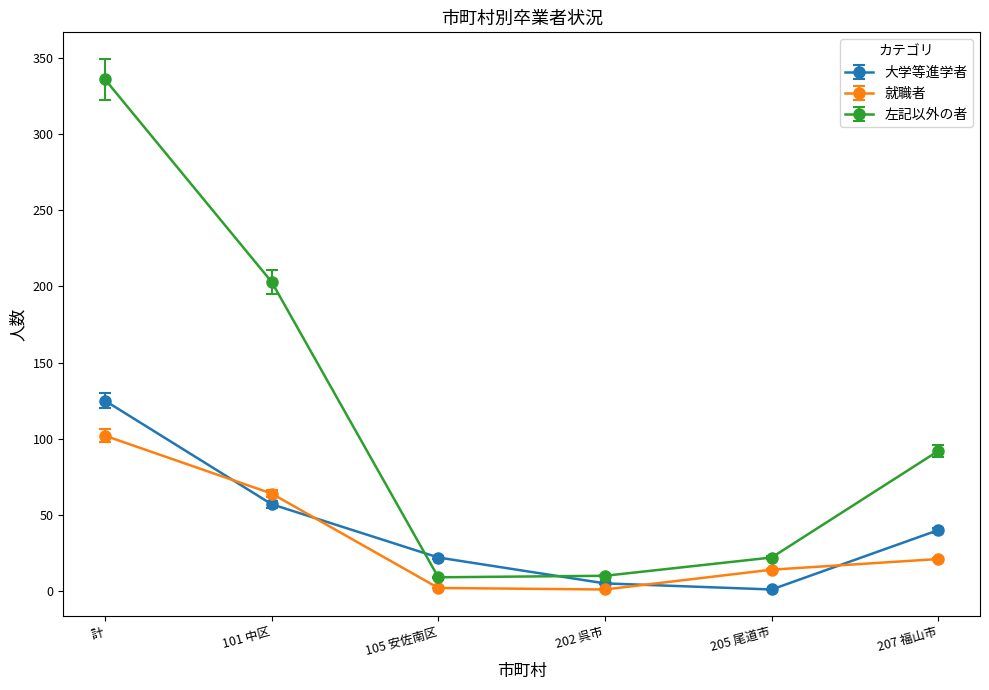

True or false: 就職者 and 大学等進学者 intersect in this chart.

True